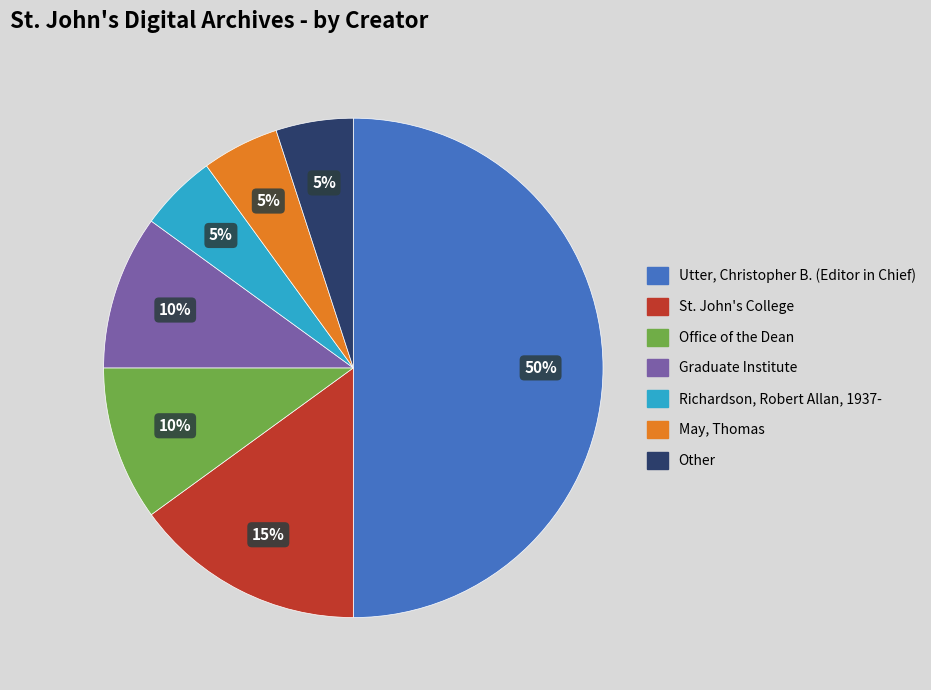

To the nearest percent, what is the combined percentage of Utter, Christopher B. (Editor in Chief) and St. John's College?

65%